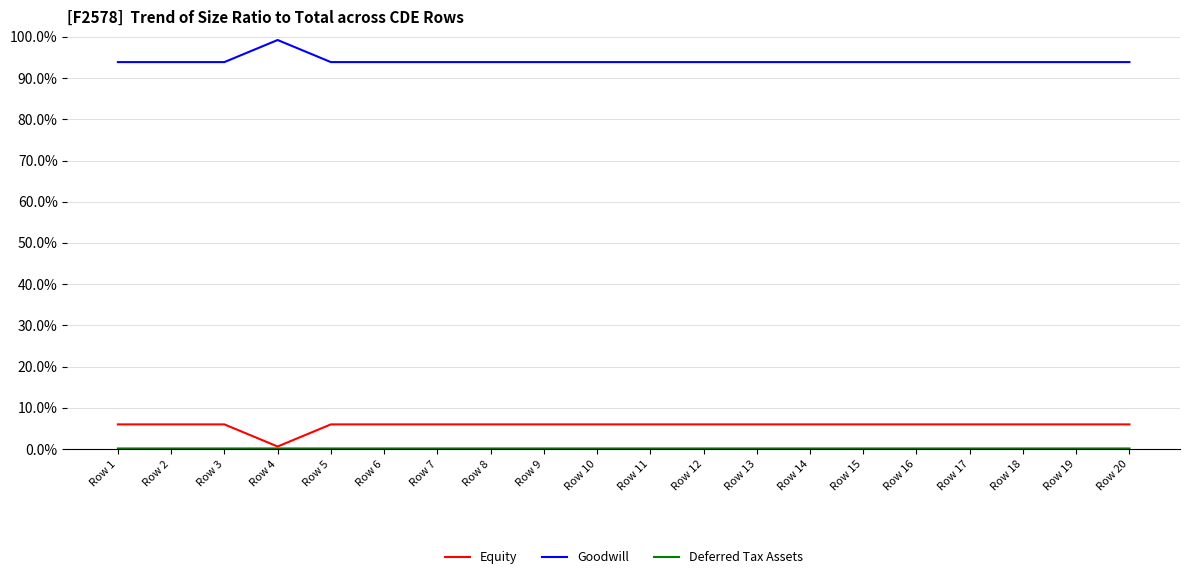

What is the difference between the maximum and minimum values in the Goodwill series?

5.4